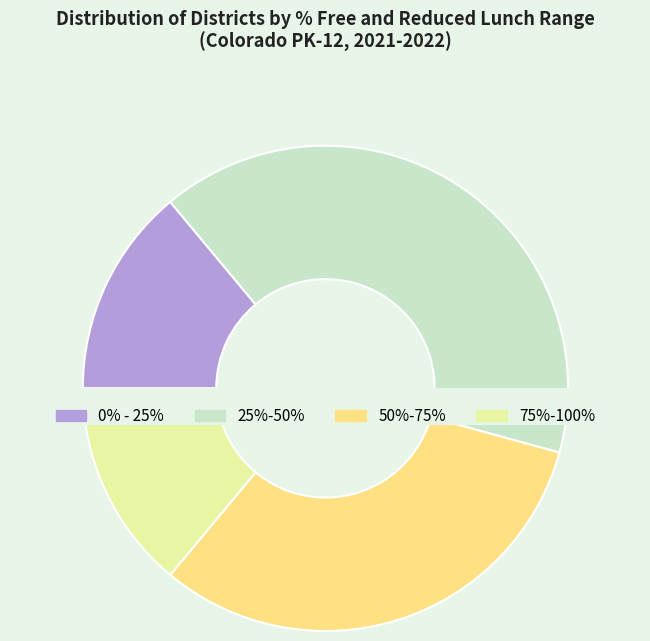

To the nearest percent, what is the average slice percentage?

25%